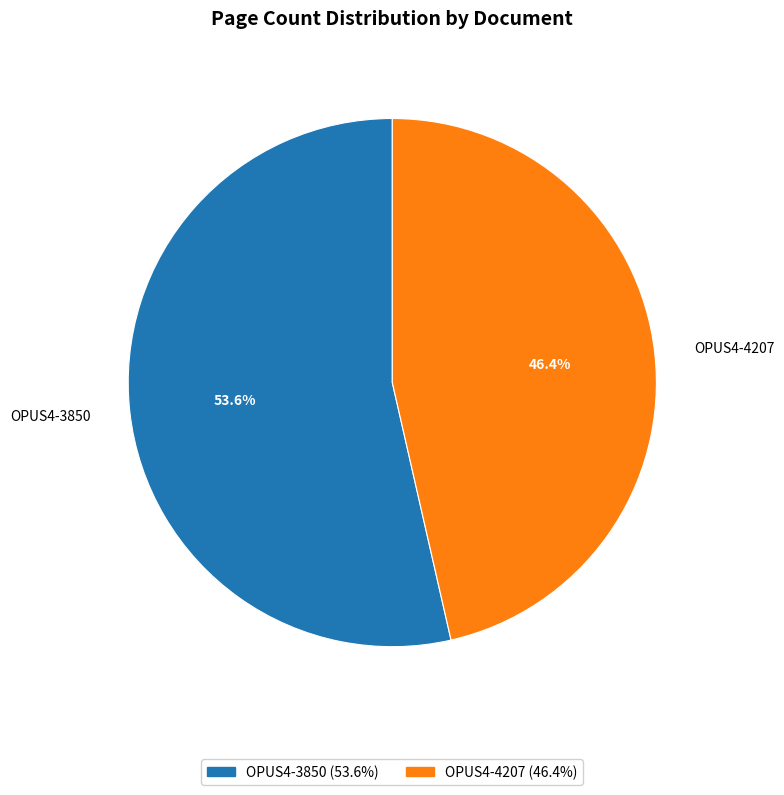

The OPUS4-3850 slice represents 54% of the pie. True or false?

True